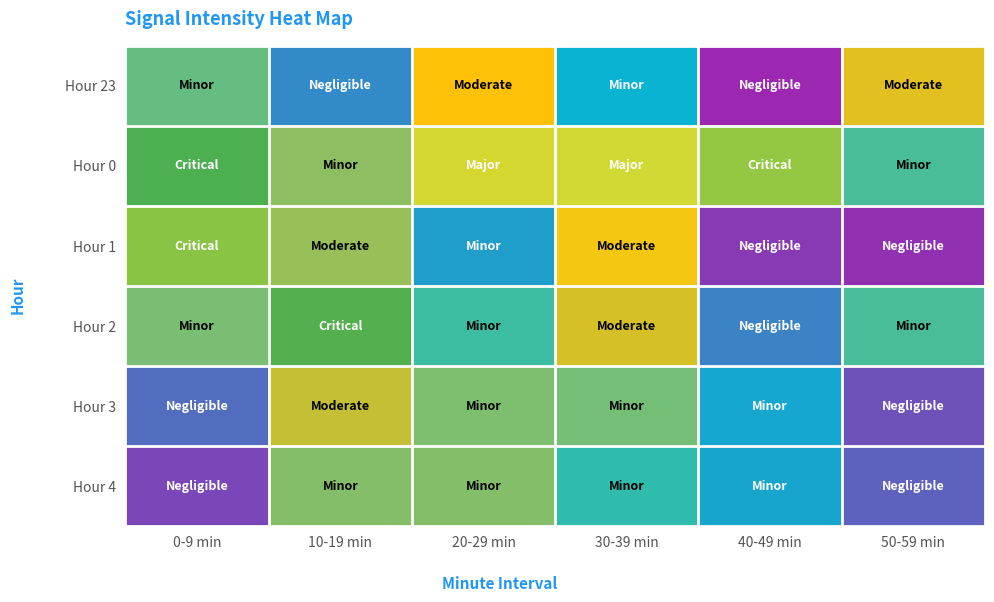

List the series in order of their peak value, lowest first.

Hour 0, Hour 2, Hour 3, Hour 4, Hour 1, Hour 23